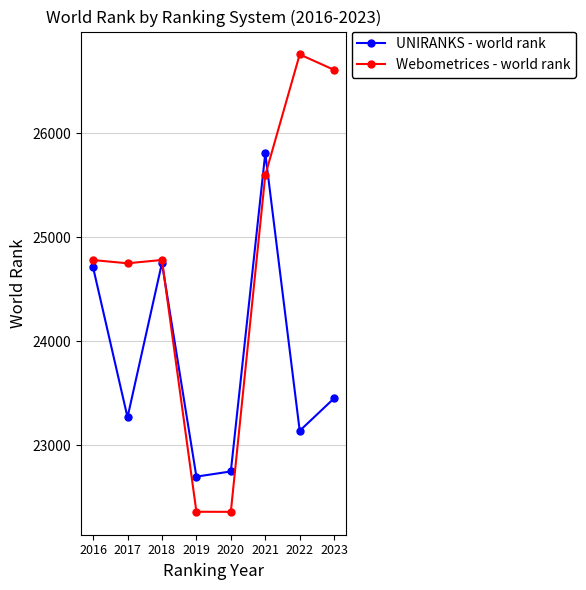

What is the value of the UNIRANKS - world rank point at the 7th from the left?

23137